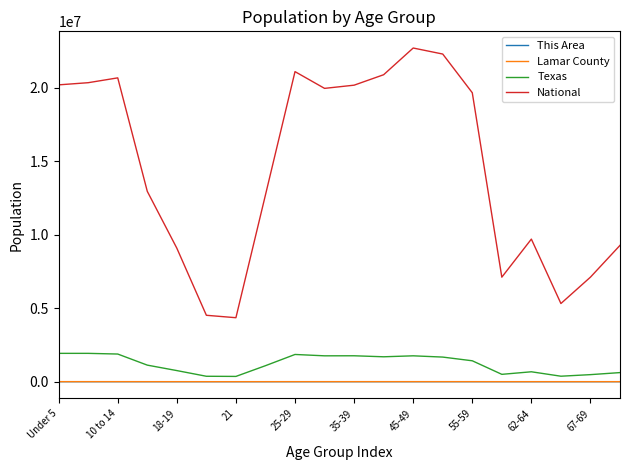

True or false: National and Texas cross at least once.

False